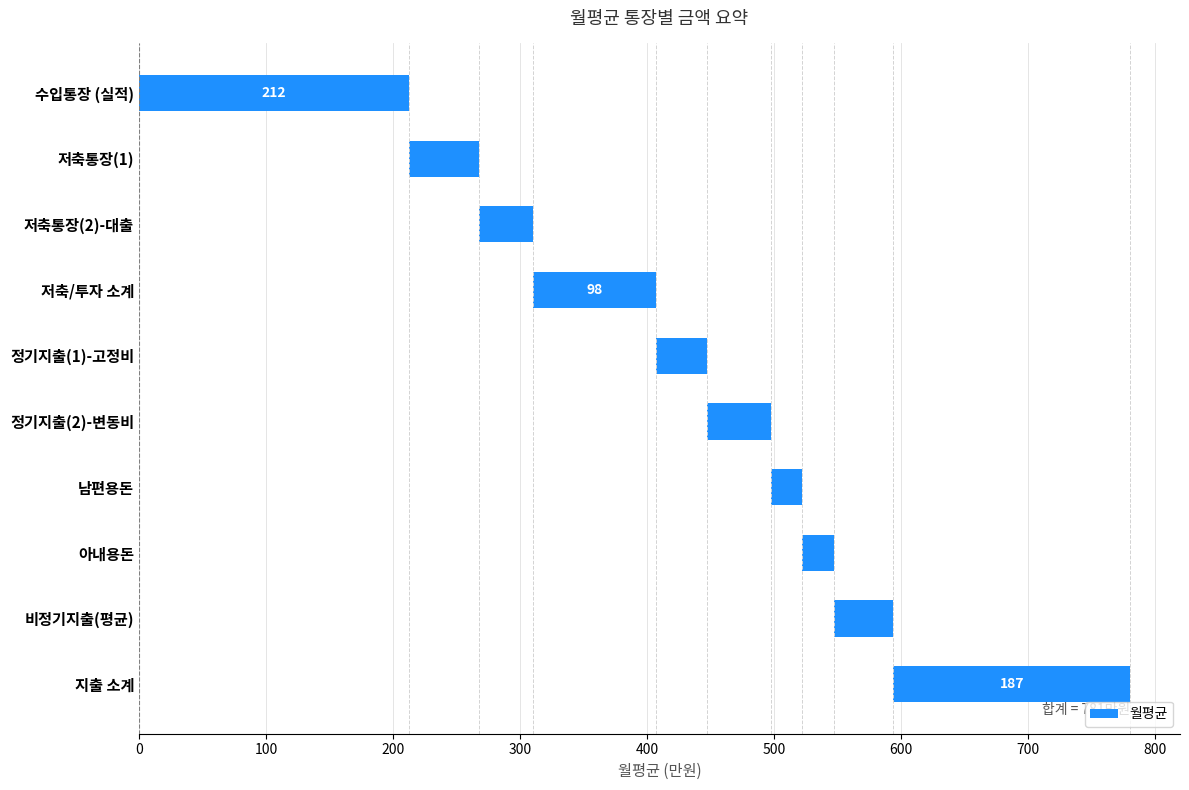

What is the maximum value shown in the chart?

212.5